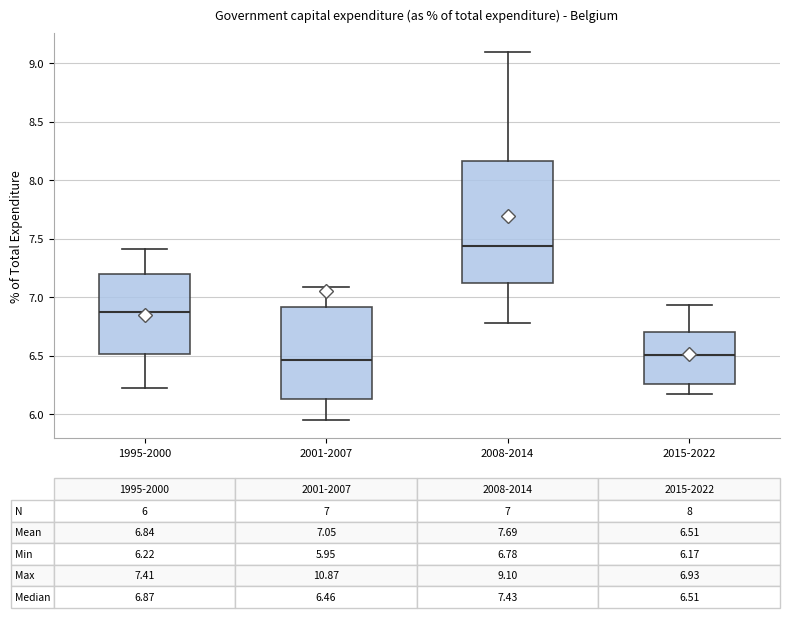

Comparing the boxes themselves (not the whiskers), which one is the tallest?

2008-2014